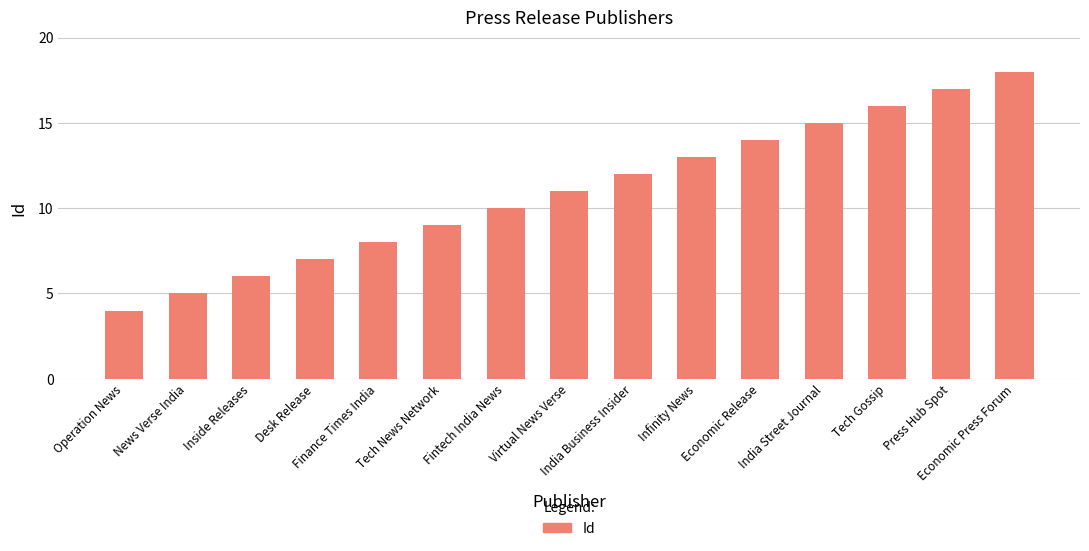

Is it true that the value at Operation News is 4?

True